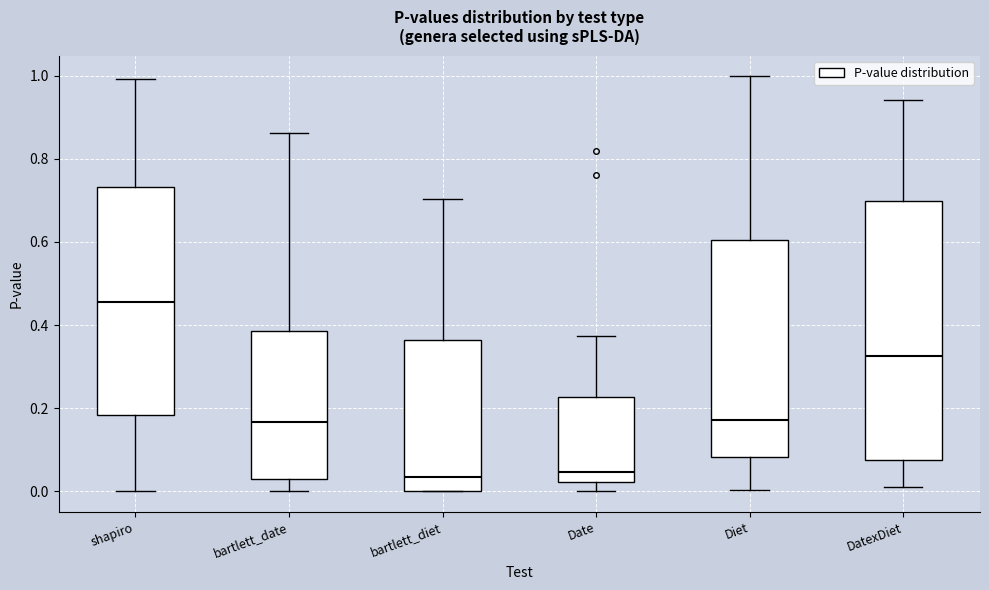

Where is the lower edge of the box for bartlett_diet on the y-axis? The values are not printed on the chart, so give them approximately, as read against the axis.

0.00